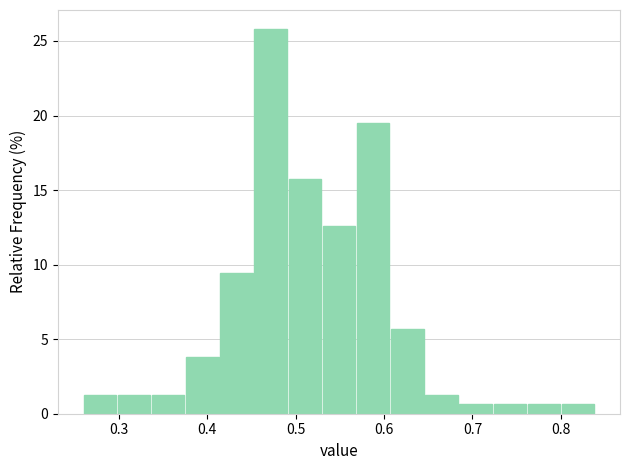

Around what value on the x-axis is the tallest bar? Give the approximate position of its centre, as read against the axis.

0.47